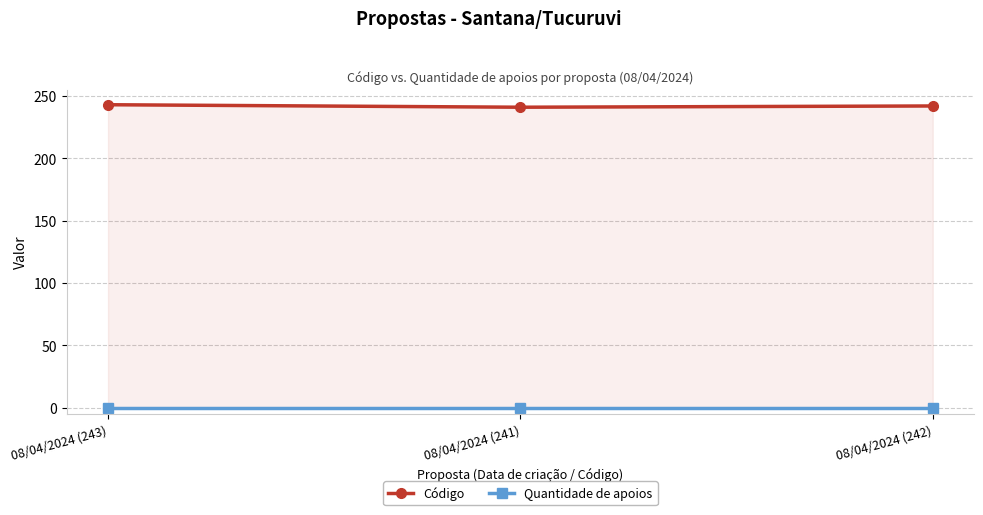

What are all the series names shown in the legend?

Código, Quantidade de apoios